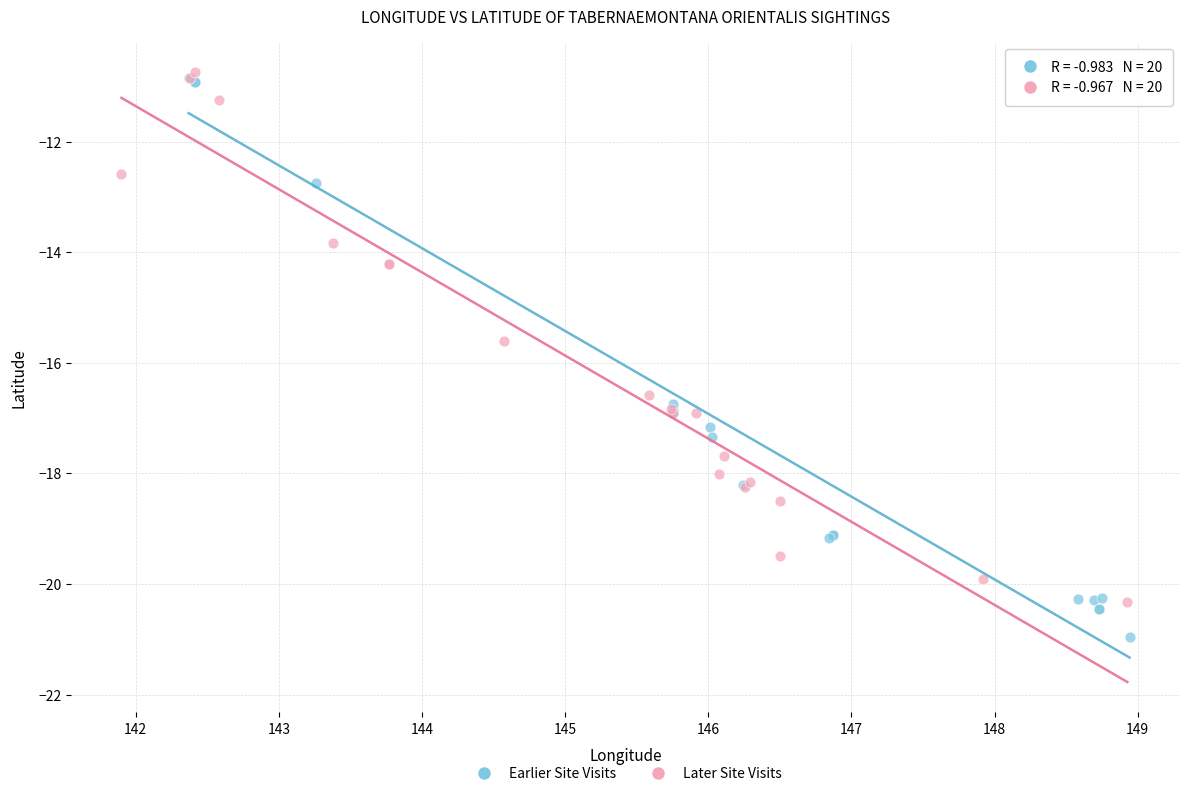

Which series reaches the minimum Y coordinate?

Earlier Site Visits